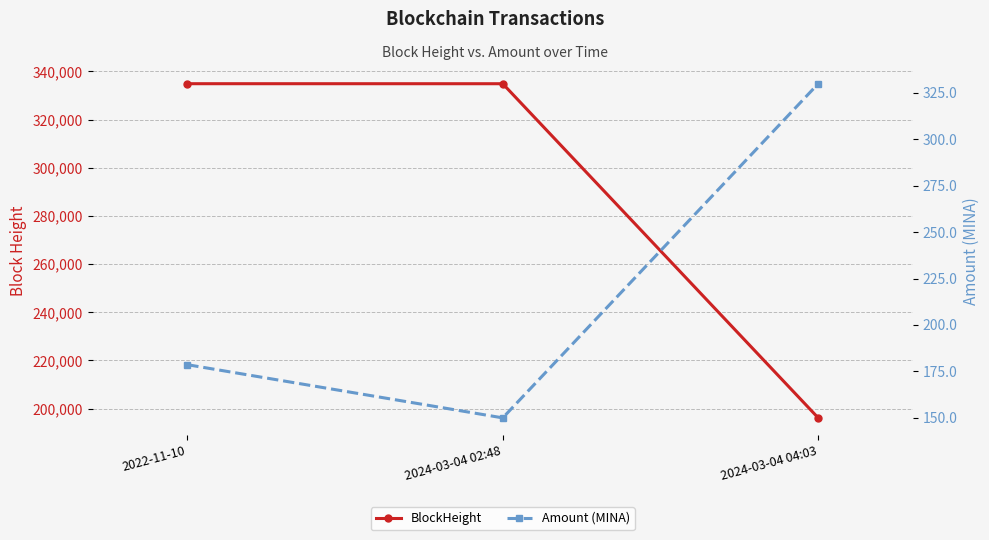

Where does the BlockHeight series first go above 334918?

2022-11-10